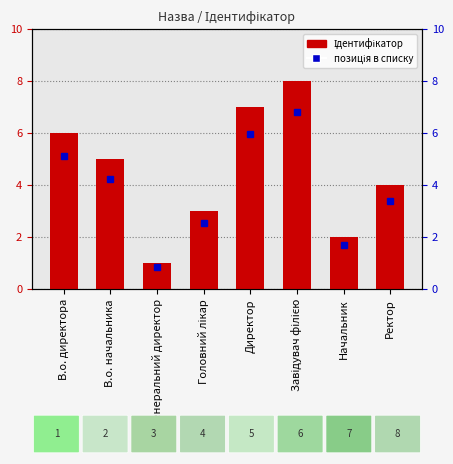

What is the ratio of the value at Ректор to the value at В.о. начальника?

0.8